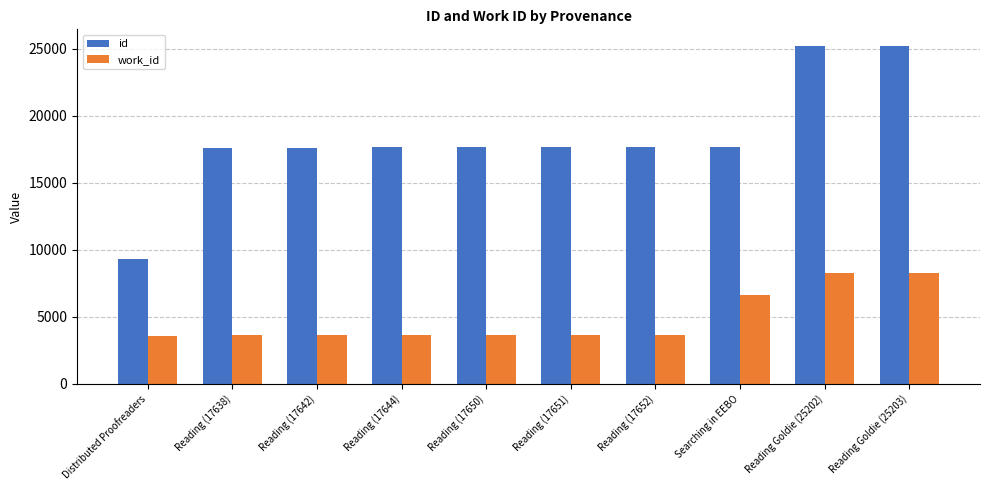

What is the difference between the highest and lowest values at Distributed Proofreaders?

5709